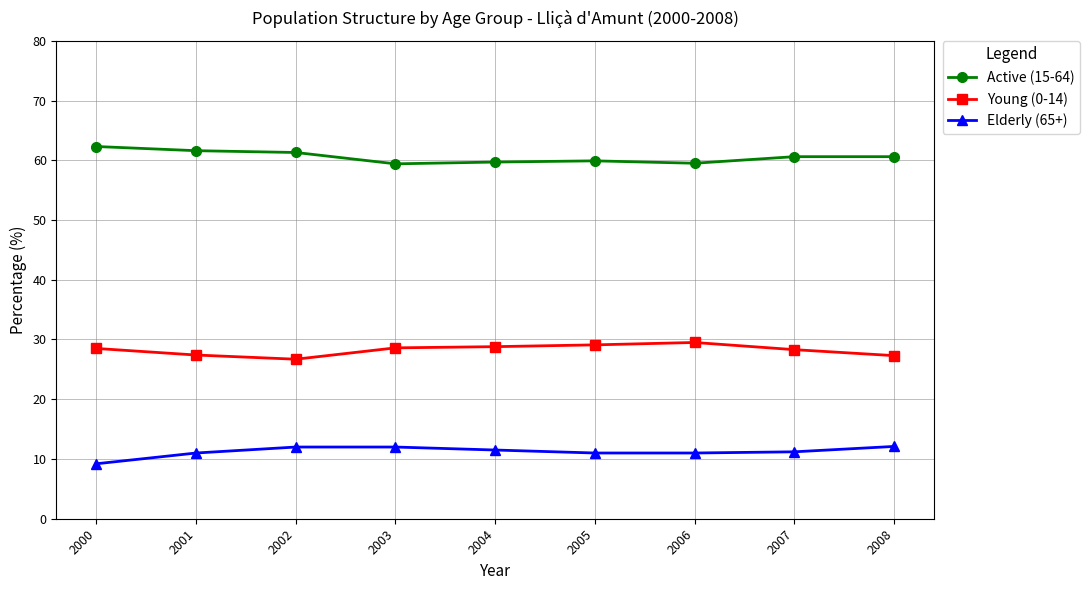

What is the approximate value of Active (15-64) at 2003?

59.4